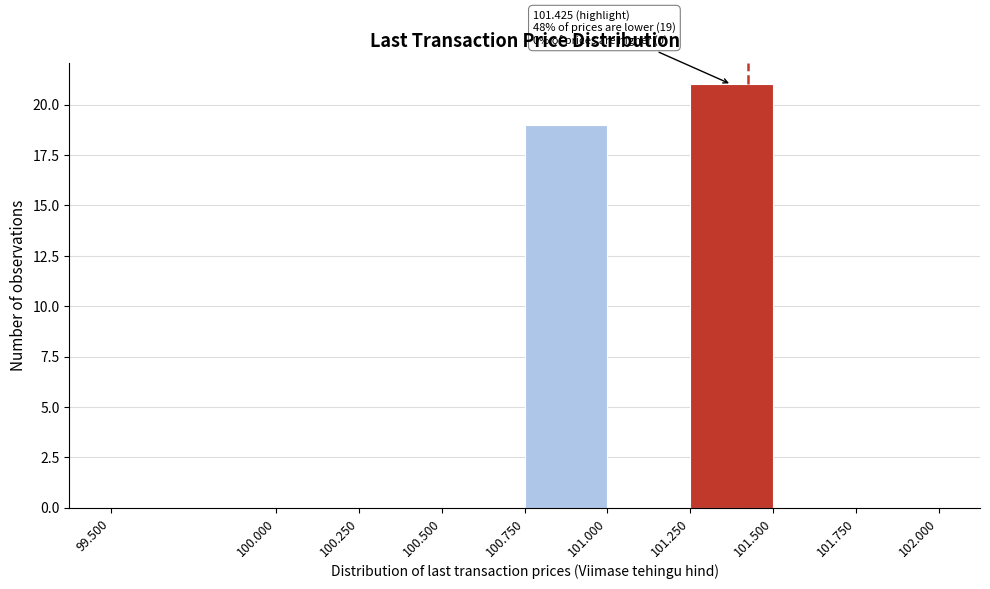

Over which range of the x-axis is the bar tallest?

101.250 to 101.500